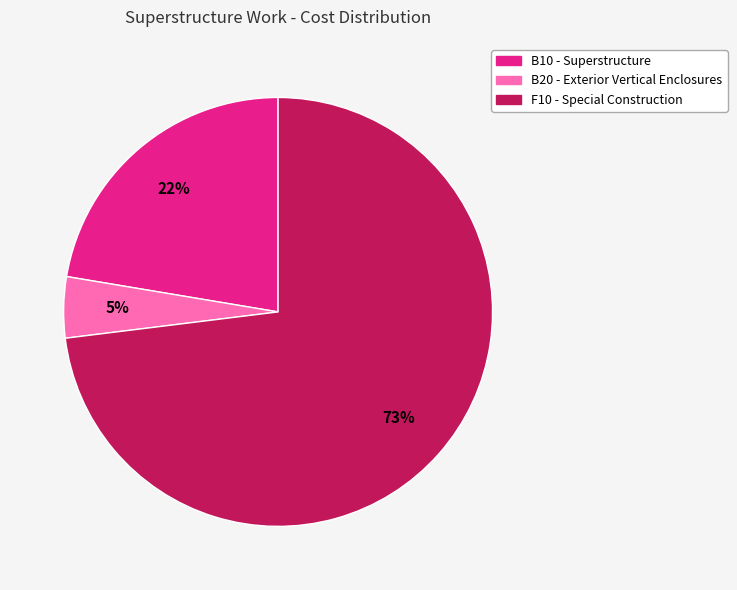

How many segments does this pie chart have?

3